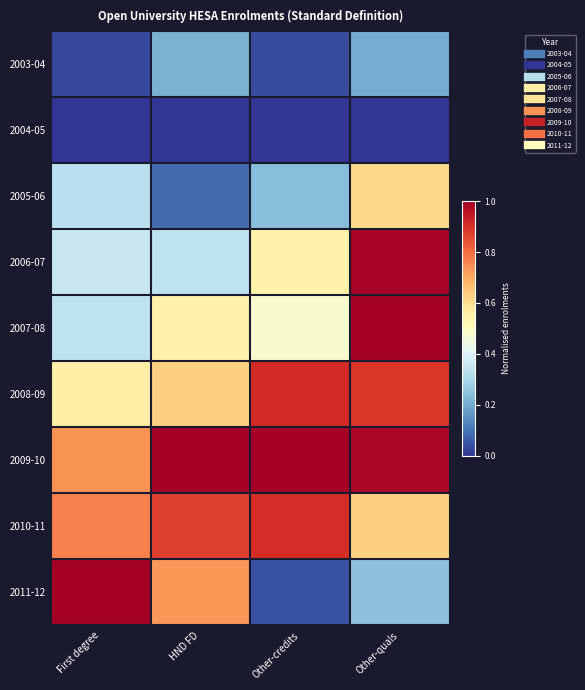

What is the difference between the highest and lowest values at HND FD?

1.0